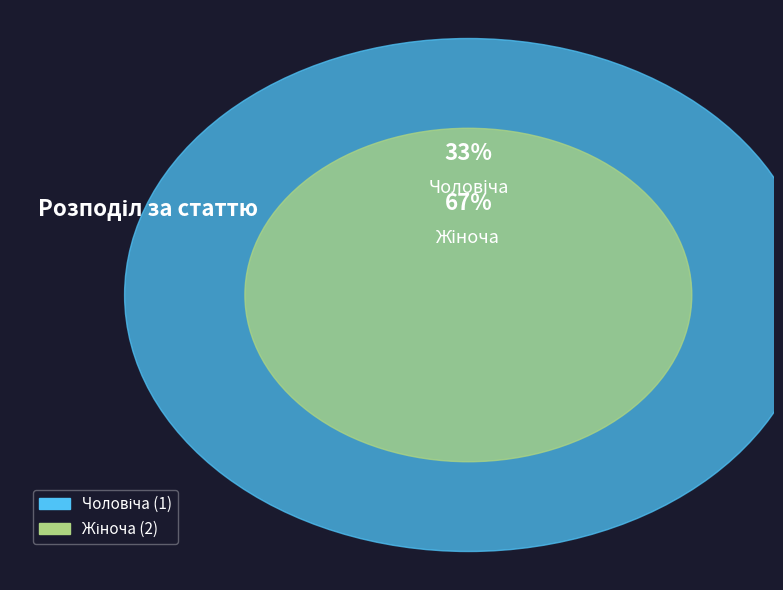

Rank the categories by value from highest to lowest.

Жіноча, Чоловіча